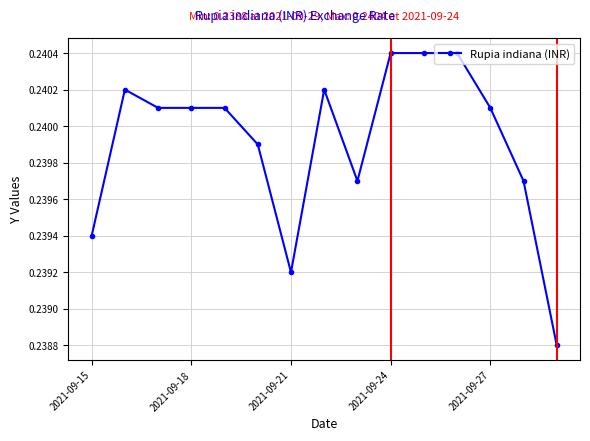

What is the sum of all values?

3.6